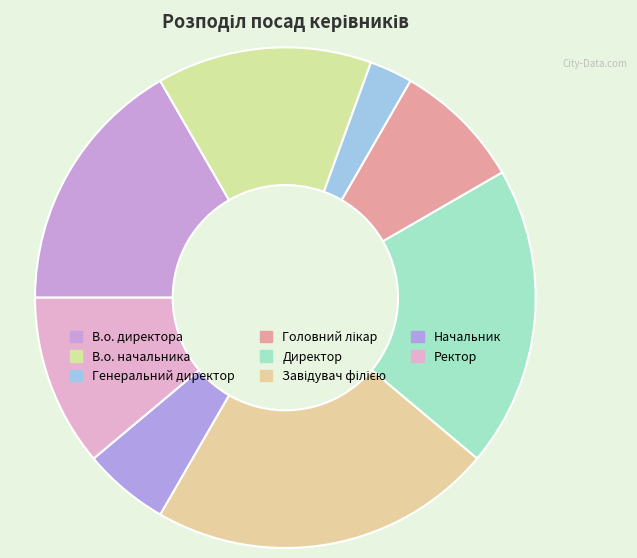

Approximately how many times larger is the value at В.о. директора compared to Ректор?

1.5